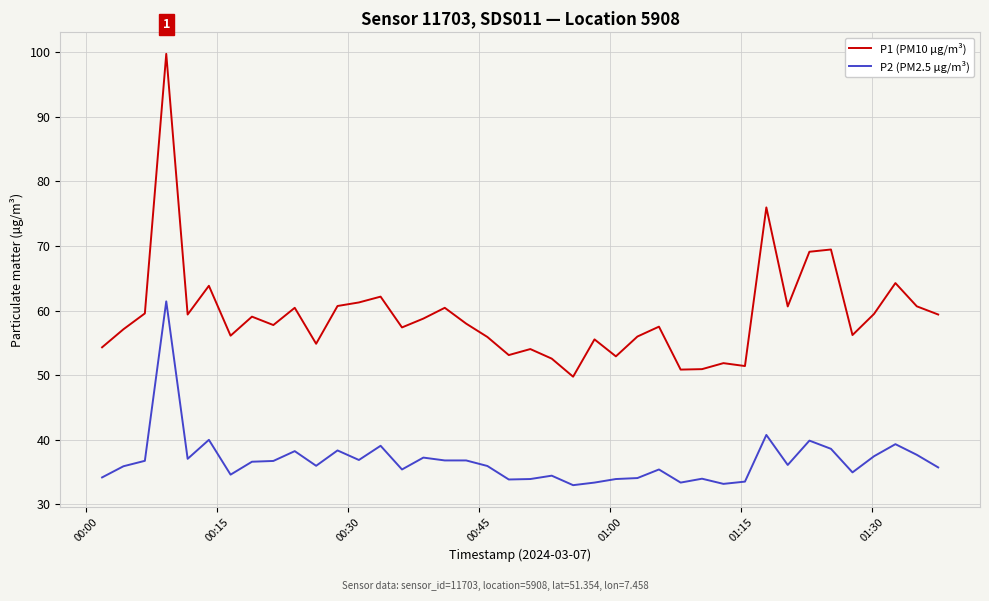

What are all the series names shown in the legend?

P1 (PM10 µg/m³), P2 (PM2.5 µg/m³)